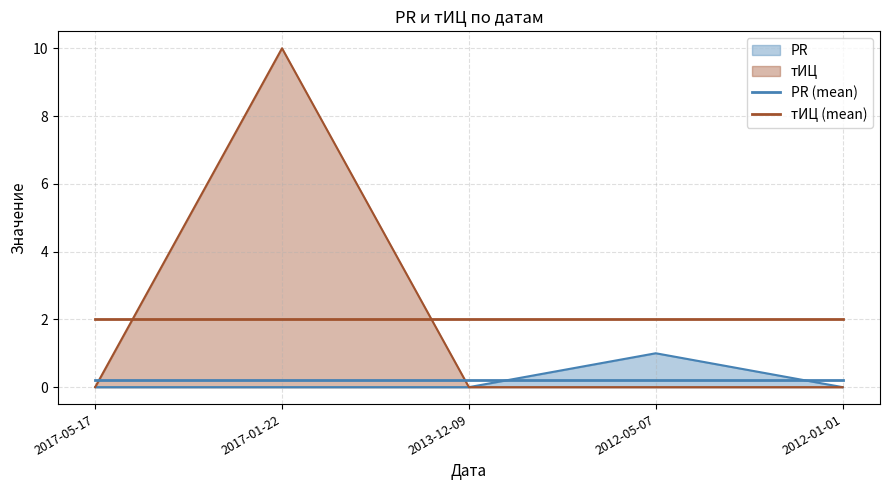

True or false: PR (mean) and тИЦ (mean) cross at least once.

False